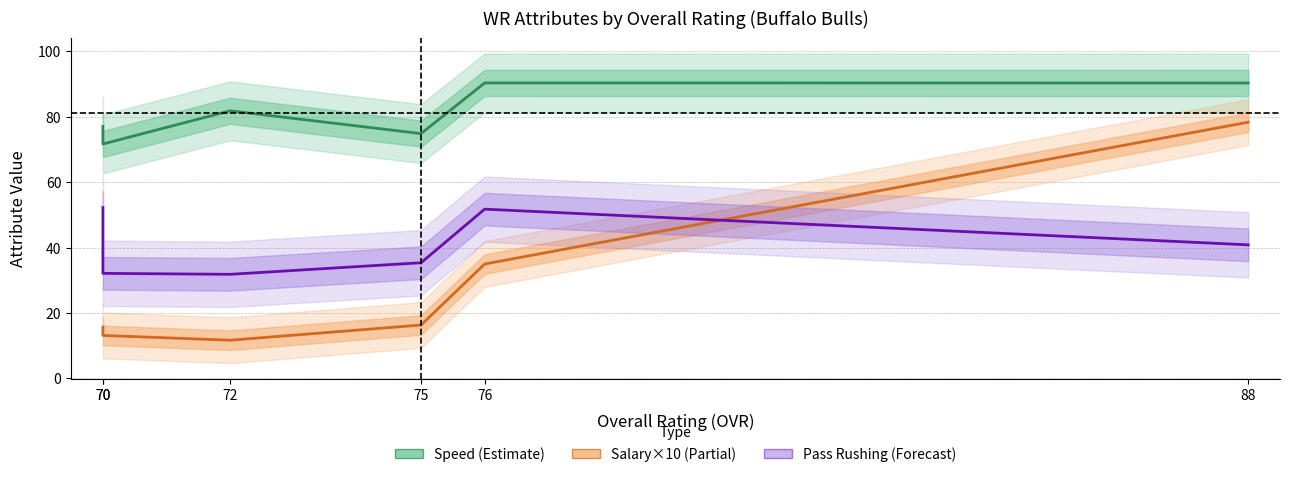

What are all the series names shown in the legend?

Speed (Estimate), Salary×10 (Partial), Pass Rushing (Forecast)